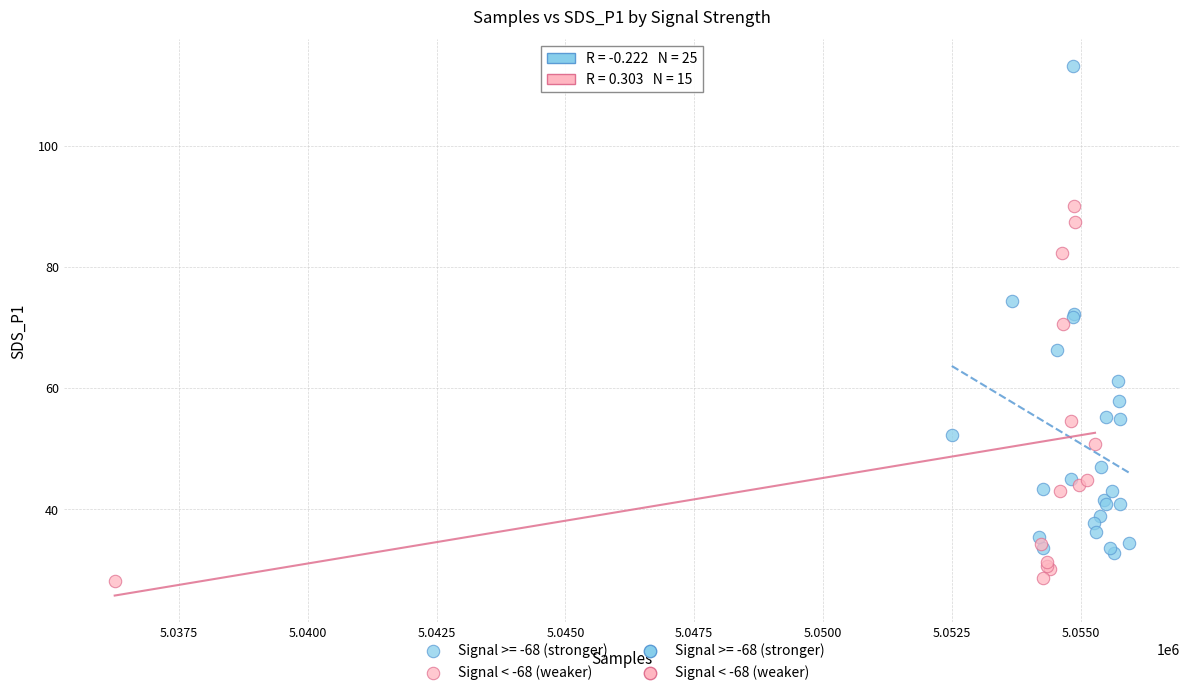

Which series reaches the maximum Y coordinate?

Signal >= -68 (stronger)